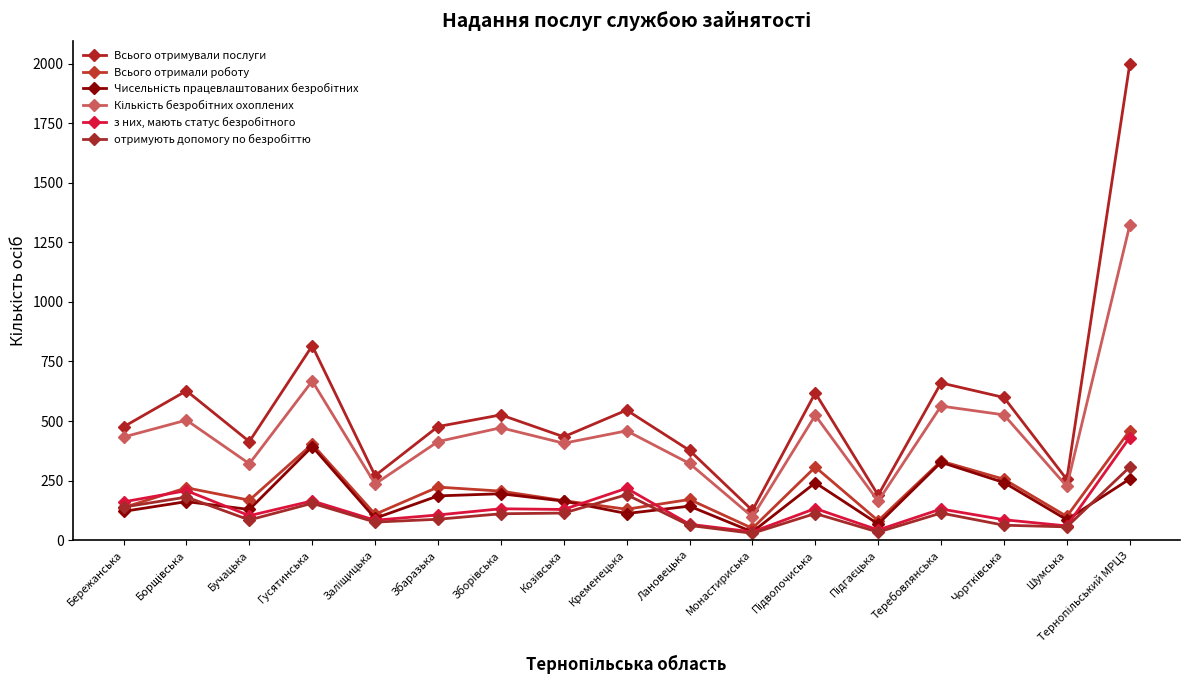

True or false: Всього отримали роботу has more than 1 interior local peaks.

True